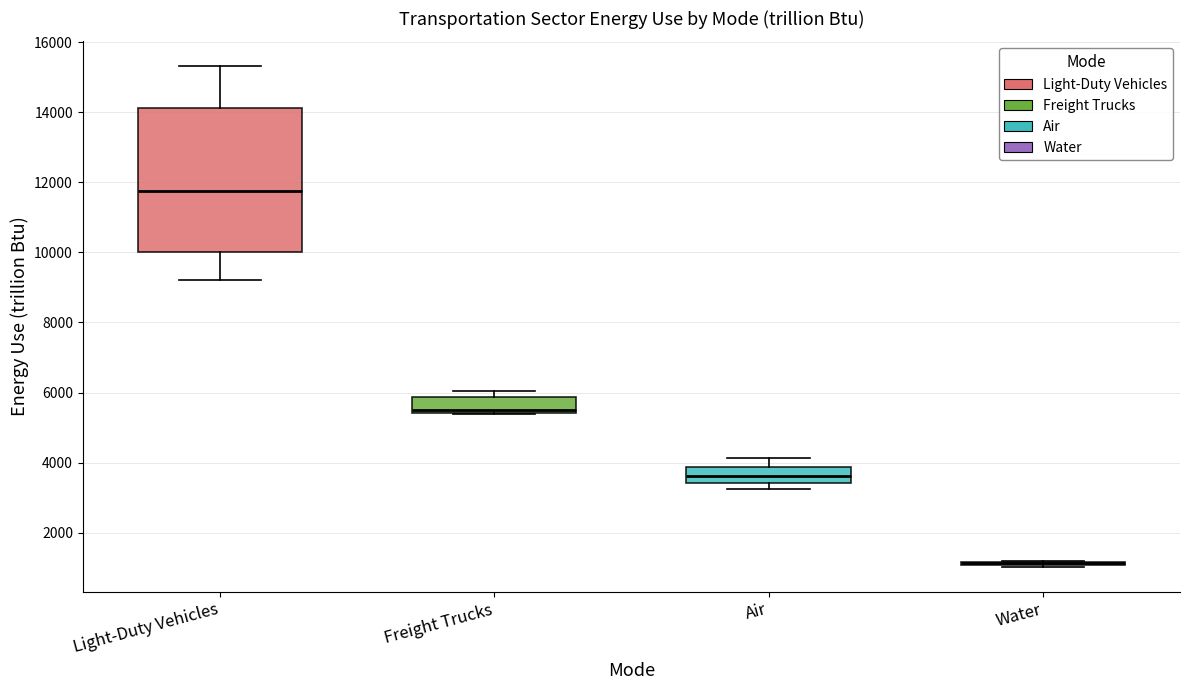

Comparing the boxes themselves (not the whiskers), which one is the tallest?

Light-Duty Vehicles